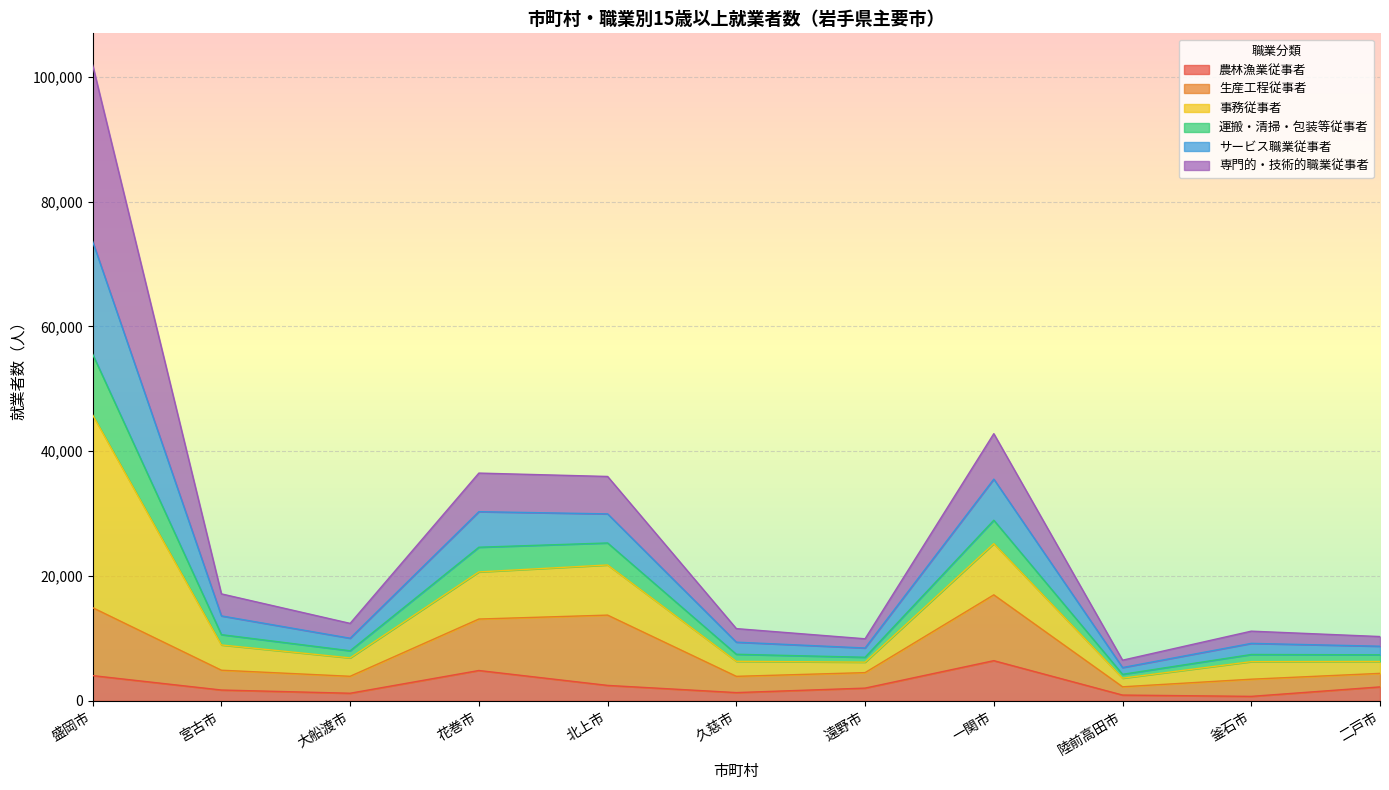

In 運搬・清掃・包装等従事者, how many points are lower than both neighbors (excluding endpoints)?

3